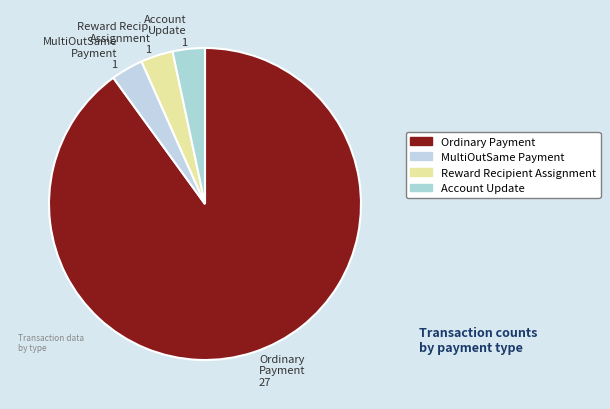

True or false: Ordinary Payment 27 accounts for 81% of the total.

False